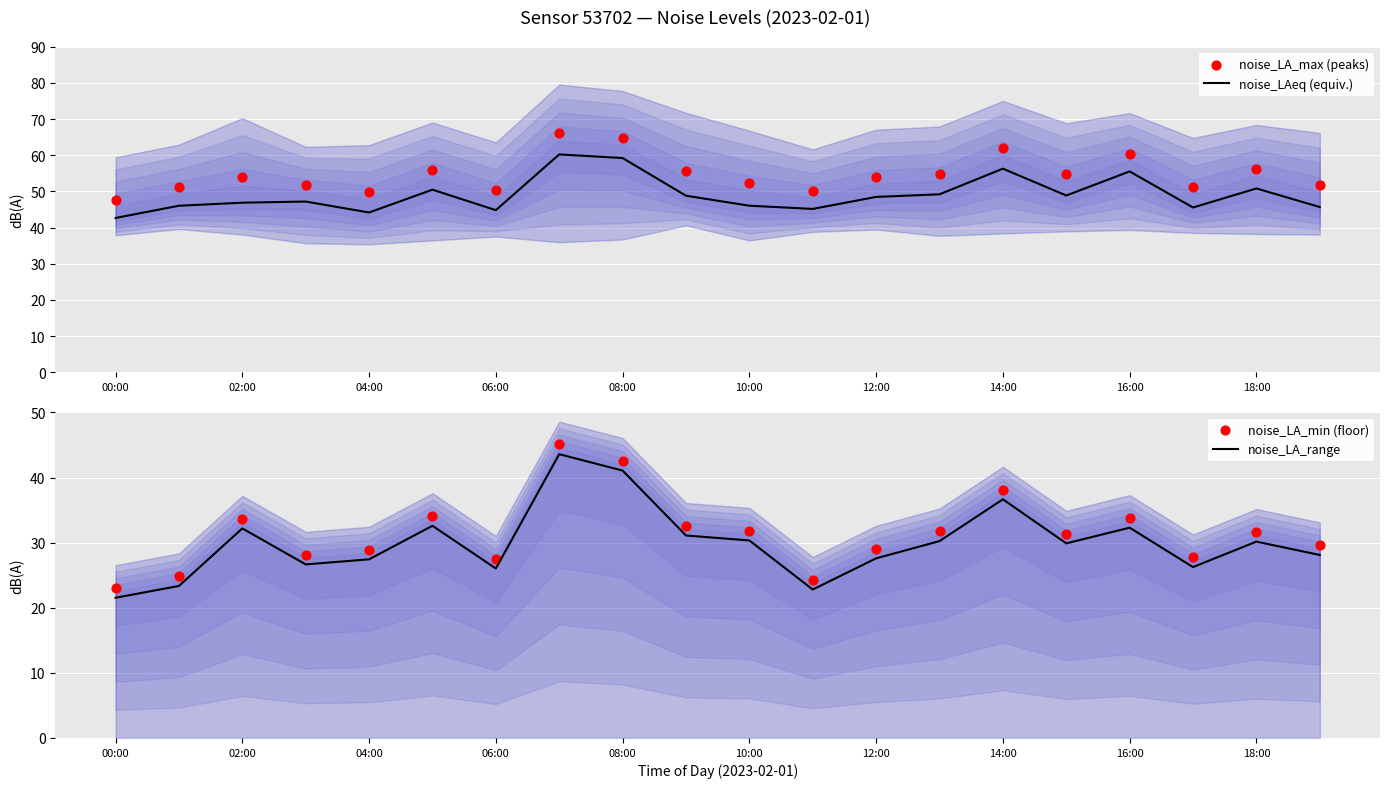

Which series has the largest total across all categories?

noise_LA_max (peaks)